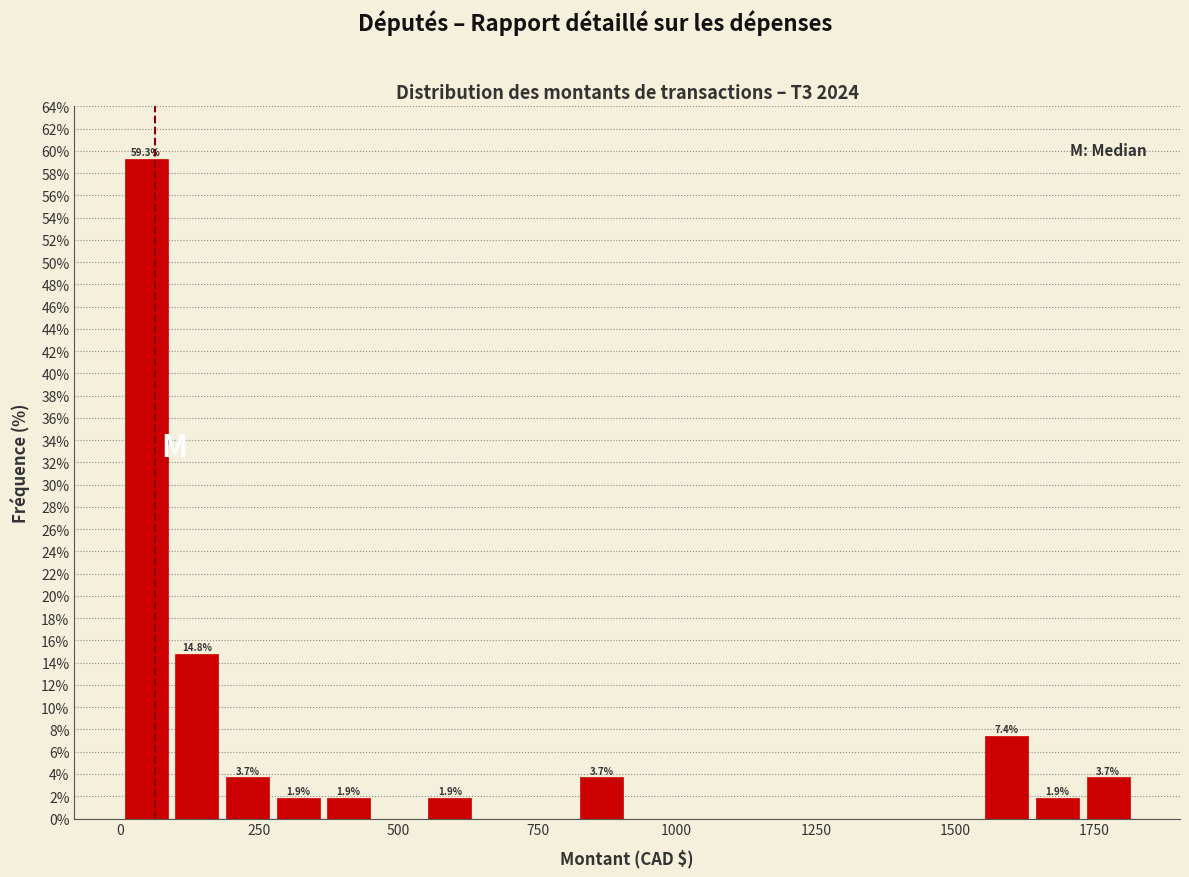

Around what value on the x-axis is the tallest bar? Give the approximate position of its centre, as read against the axis.

50